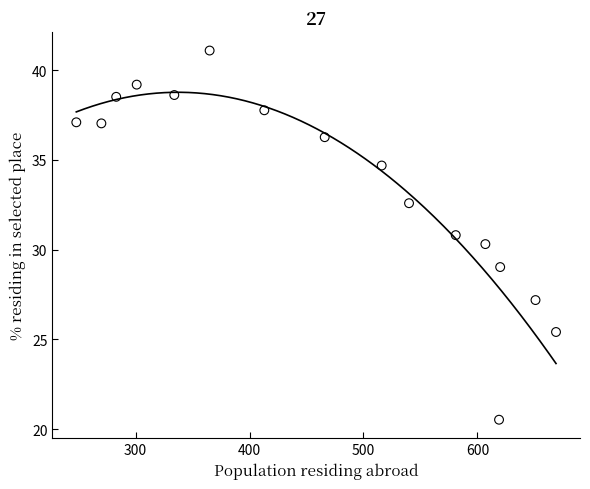

What is the range of Y values (max minus min)?

20.6